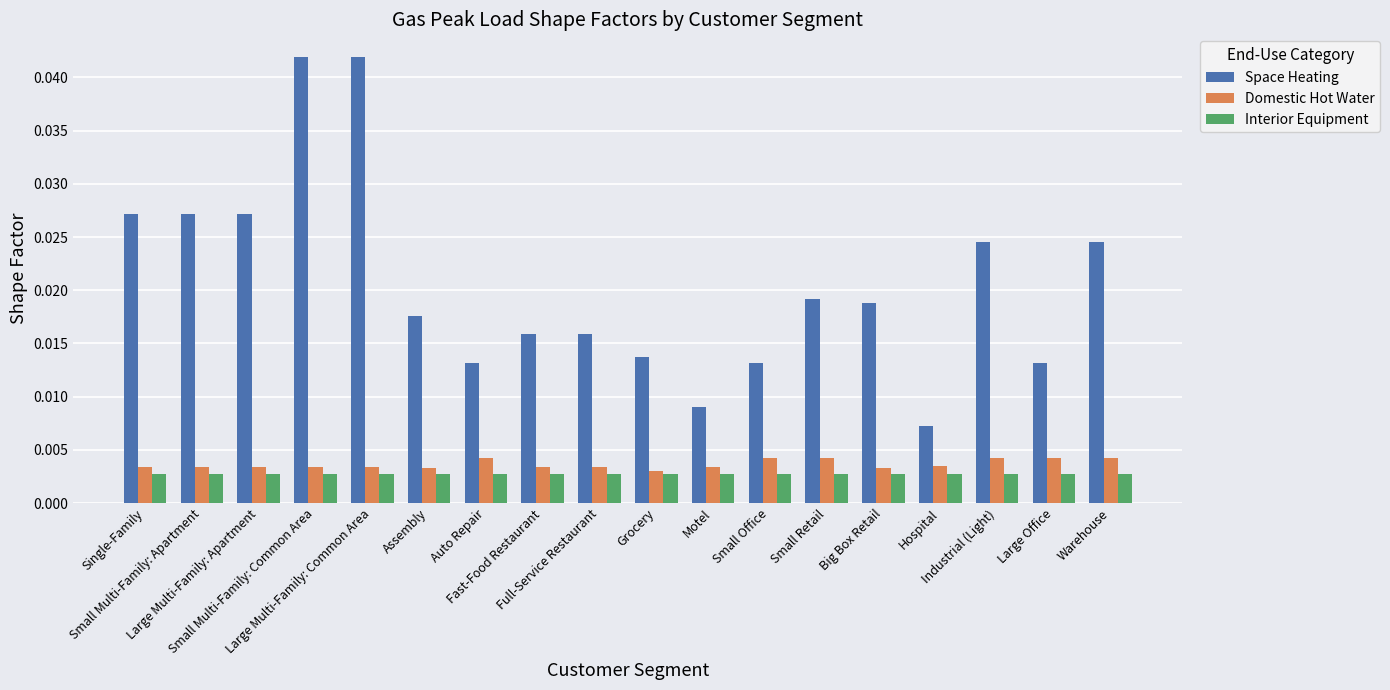

Are the bars horizontal?

No